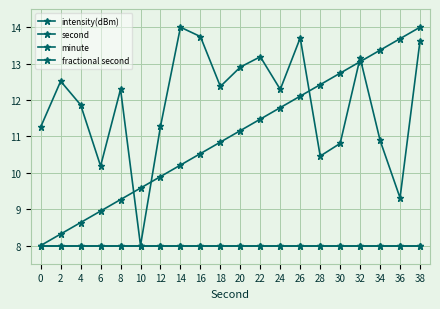

Between 10 and 20, which is larger?

20